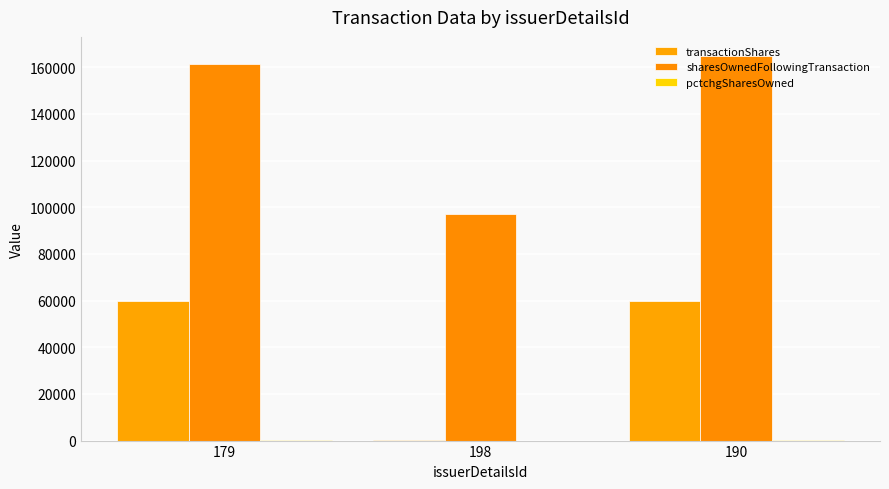

How many groups of bars are there?

3